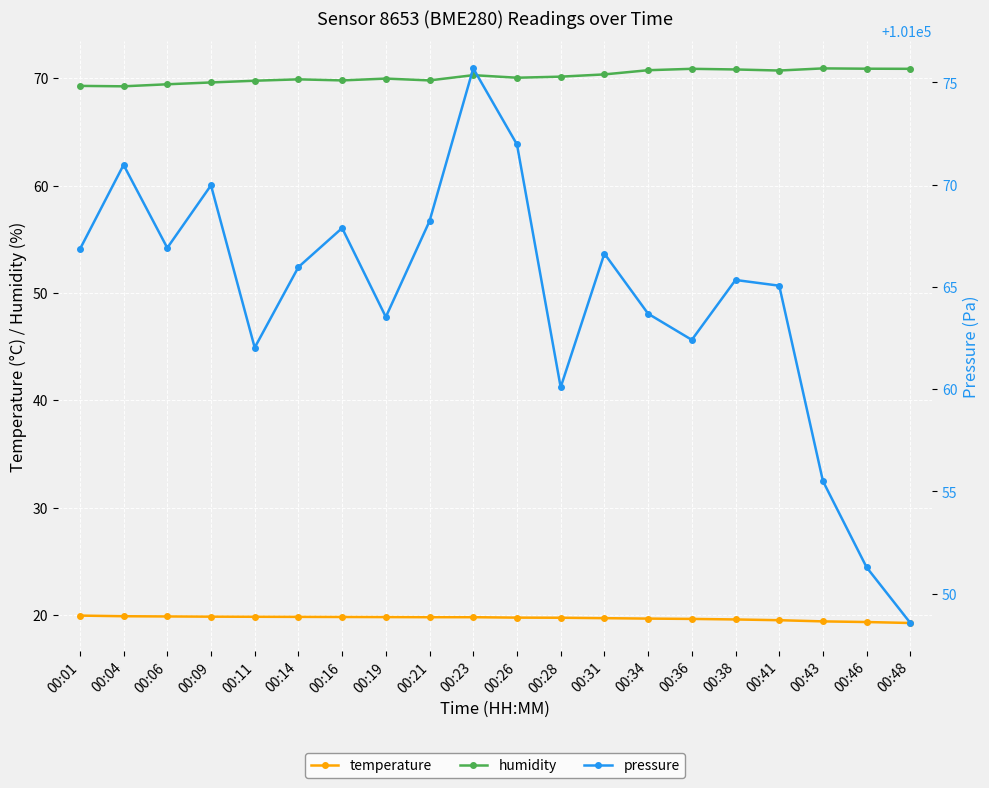

Where is pressure nearest to the value 101062?

00:11